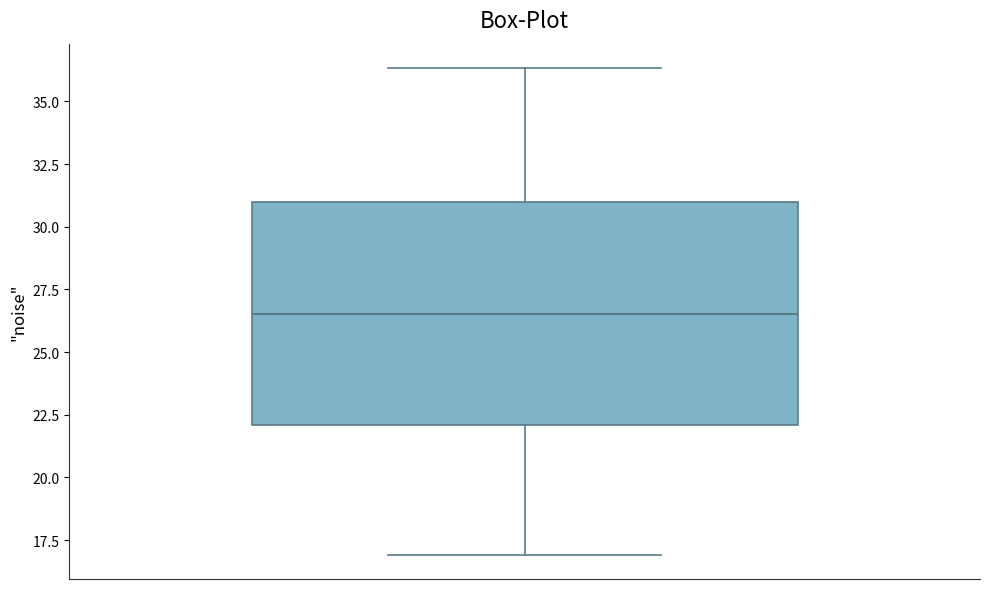

Read this box plot against the y-axis: the position of the median line, the range covered by the box, and the ends of both whiskers. The values are not printed on the chart, so give them approximately, as read against the axis.

median 26.5, box 22.0 to 31.0, whiskers 17.0 to 36.5